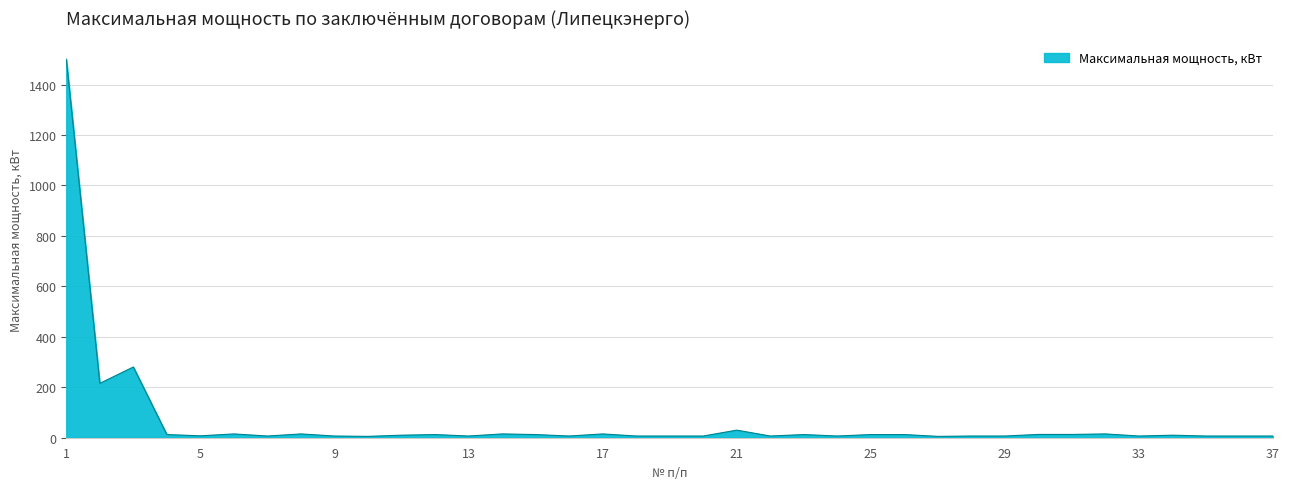

What is the difference between the maximum and minimum values?

1494.7